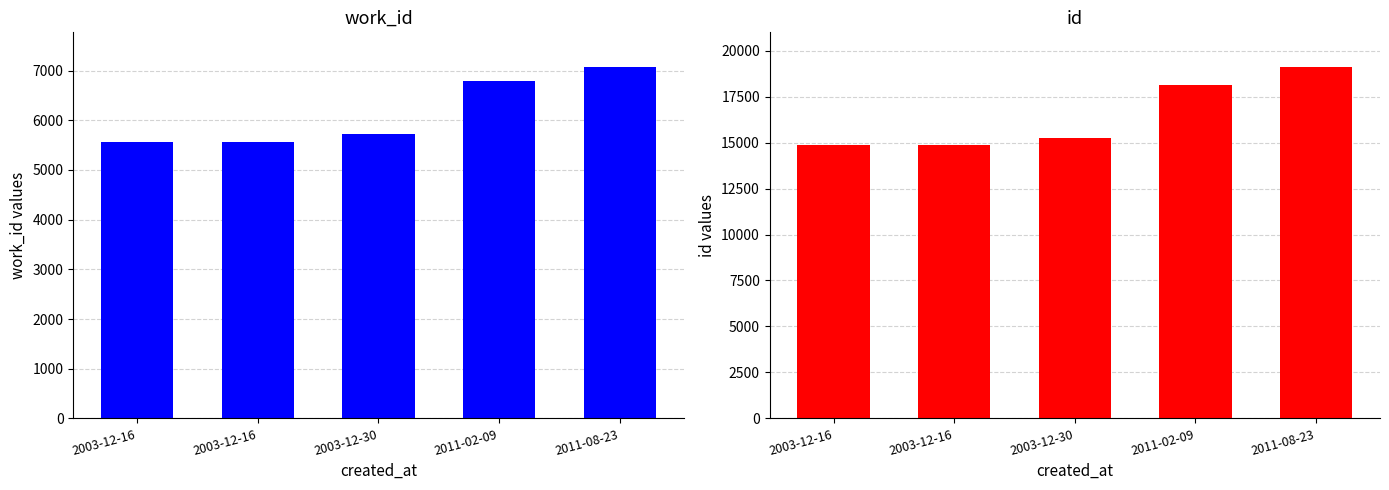

How many groups of bars are there?

5